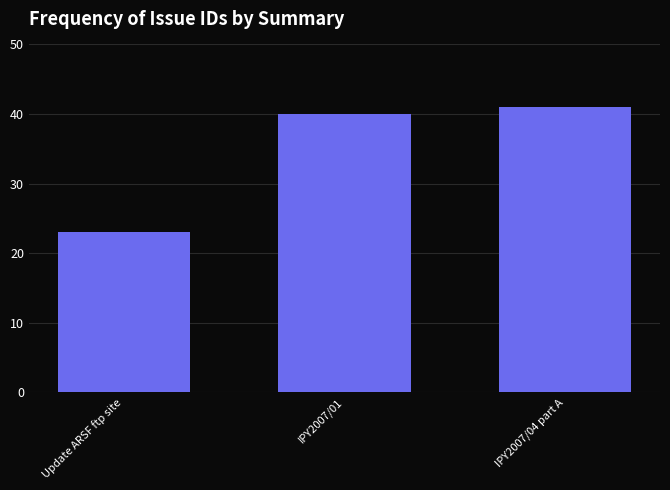

Reading left to right, transcribe all the data shown in this chart.

23	40	41